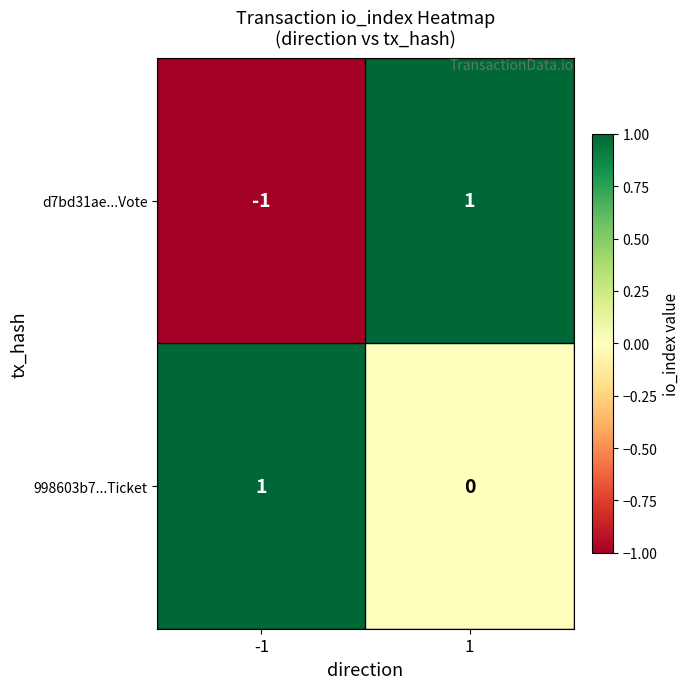

What is the smallest value displayed?

-1